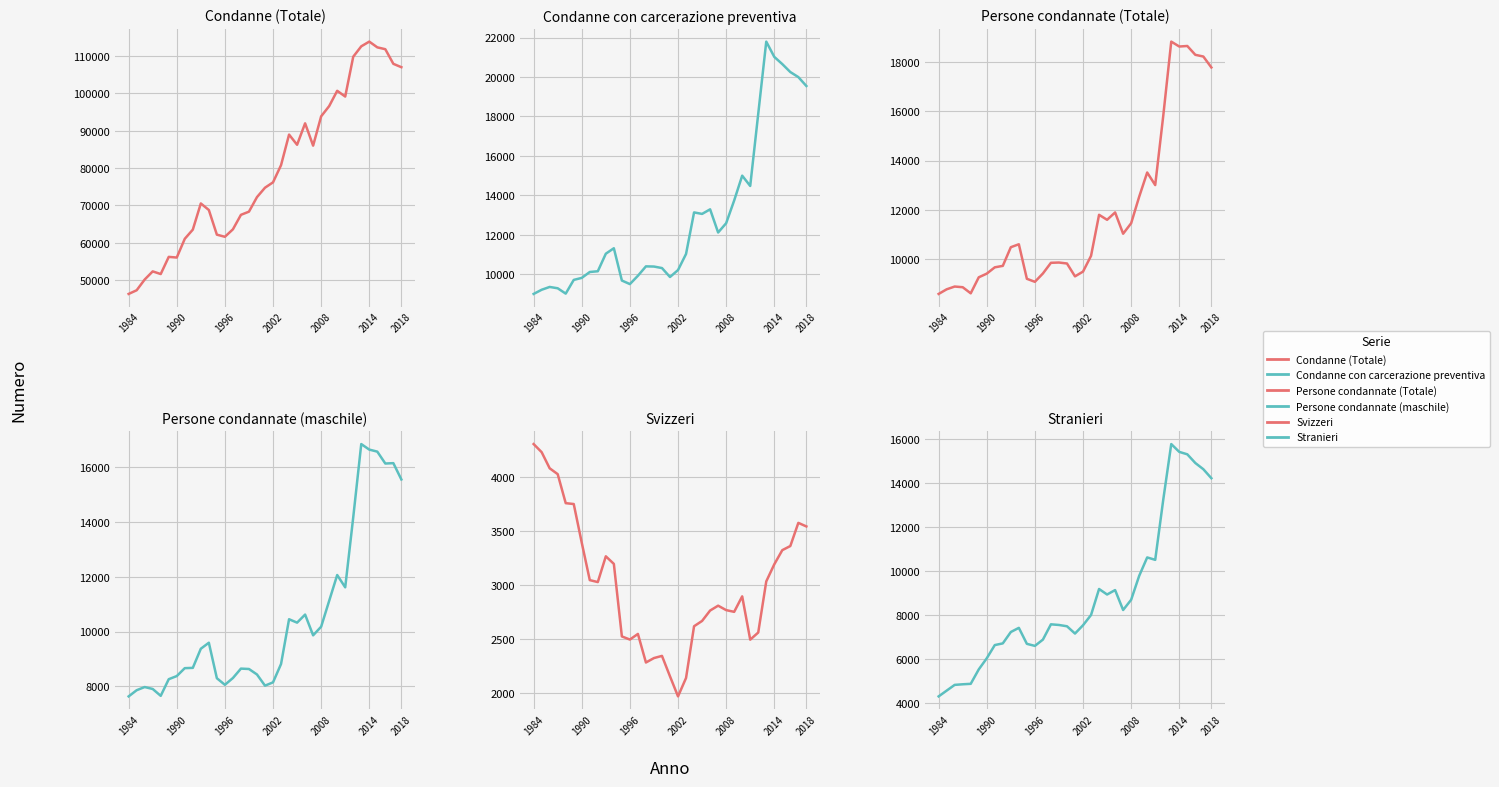

How many interior local peaks does the Stranieri series have?

6